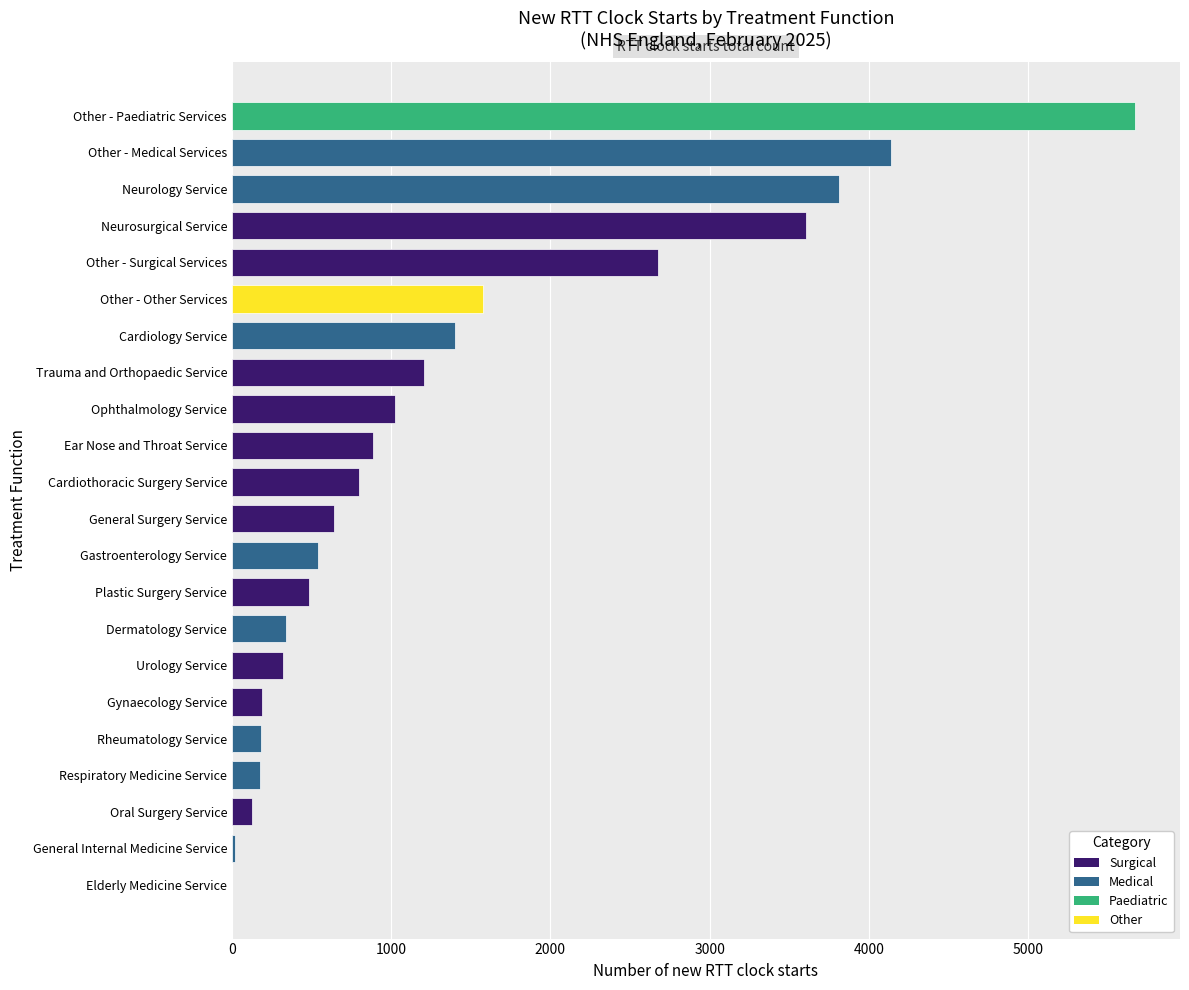

The value at Rheumatology Service is 180. True or false?

True